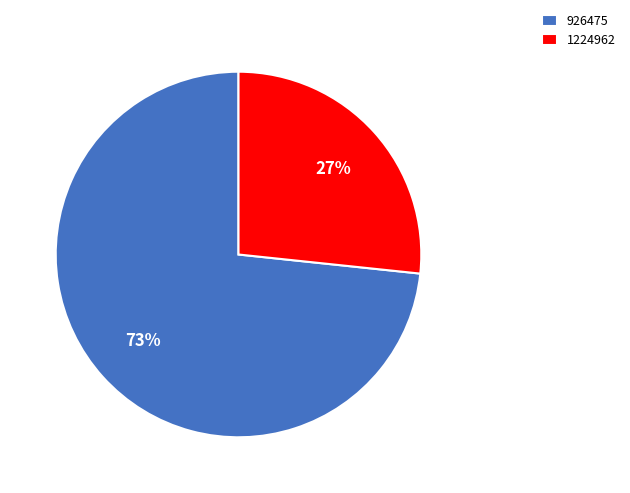

Count the number of slices in the pie.

2